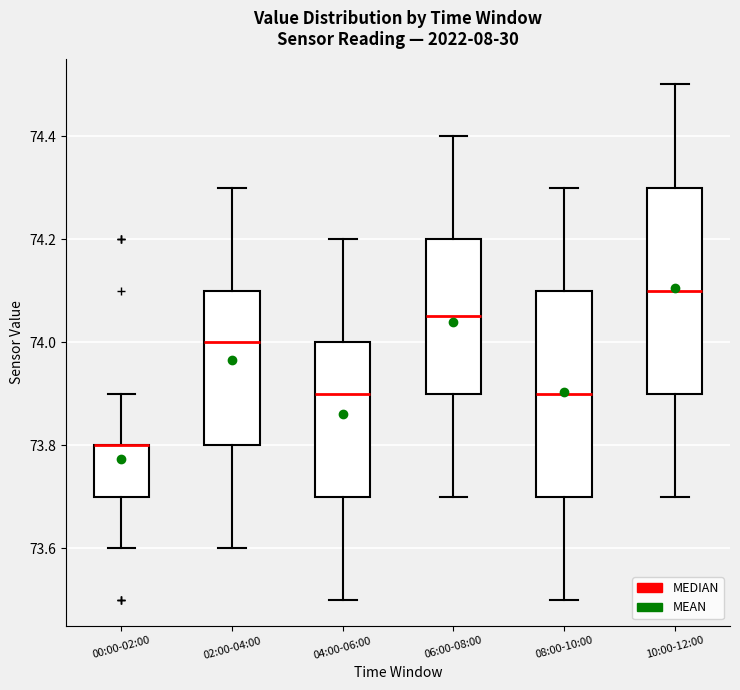

Reading left to right, read every box against the y-axis: the position of its median line, the range the box covers, and the ends of its whiskers. The values are not printed on the chart, so give them approximately, as read against the axis.

00:00-02:00: median 73.80 (drawn on the box's upper edge), box 73.70 to 73.80, whiskers 73.60 to 73.90
02:00-04:00: median 74.00, box 73.80 to 74.10, whiskers 73.60 to 74.30
04:00-06:00: median 73.90, box 73.70 to 74.00, whiskers 73.50 to 74.20
06:00-08:00: median 74.06, box 73.90 to 74.20, whiskers 73.70 to 74.40
08:00-10:00: median 73.90, box 73.70 to 74.10, whiskers 73.50 to 74.30
10:00-12:00: median 74.10, box 73.90 to 74.30, whiskers 73.70 to 74.50